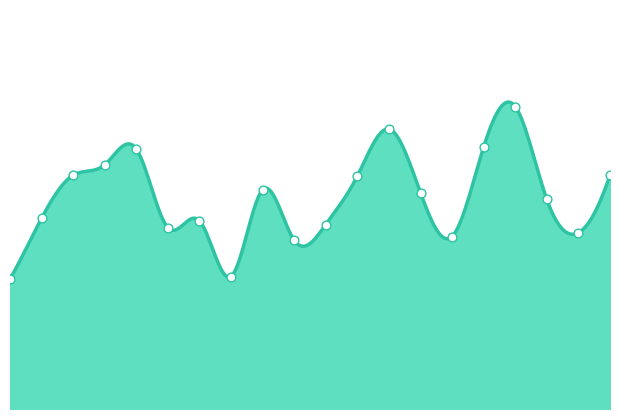

Approximately how many times larger is the value at 06:15 compared to 05:25?

1.8